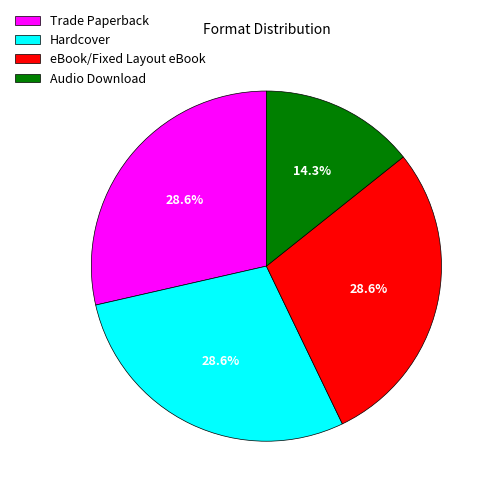

The Hardcover slice represents 22% of the pie. True or false?

False